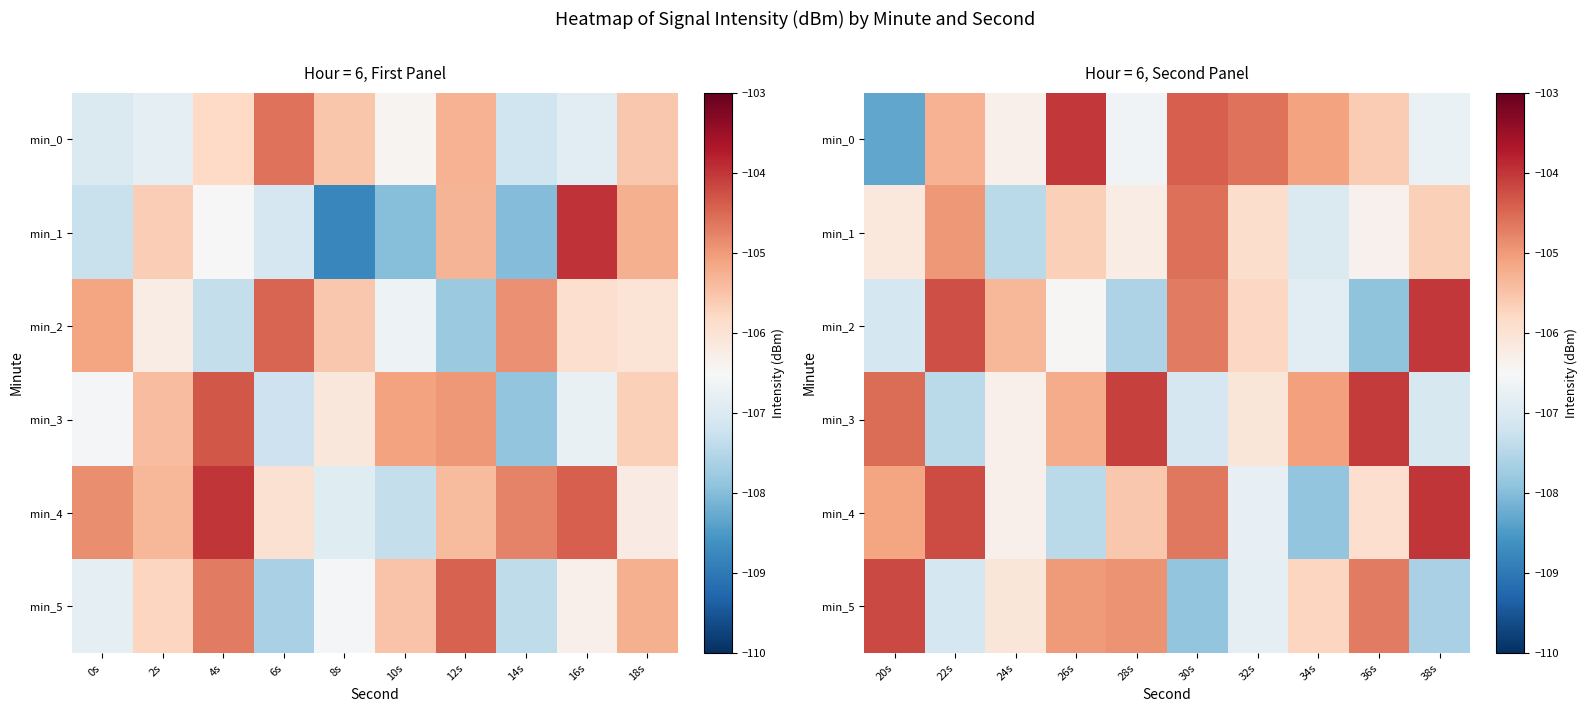

What is the total value across all series at 34s?

-637.7